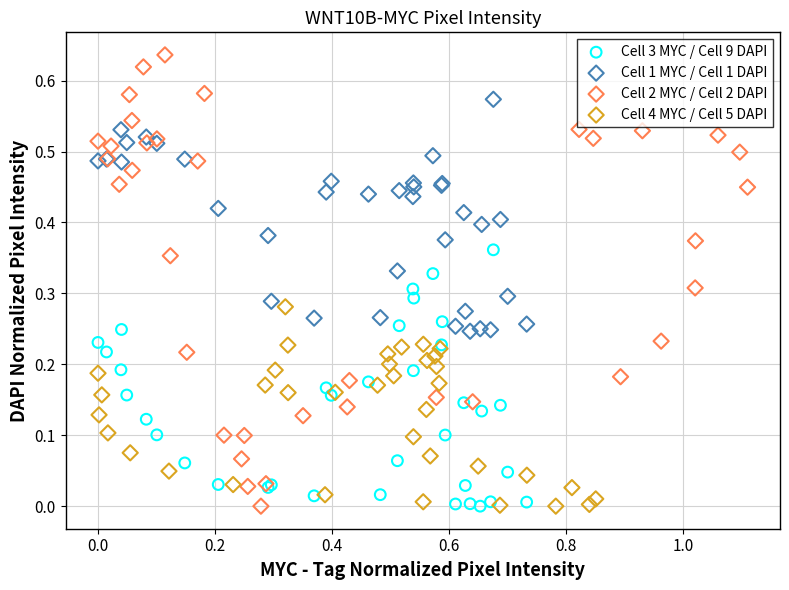

Which series has the widest spread of Y values?

Cell 2 MYC / Cell 2 DAPI